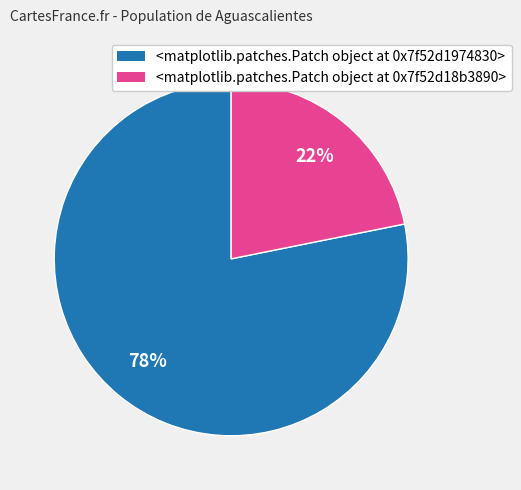

Is there a majority slice in this chart?

Yes